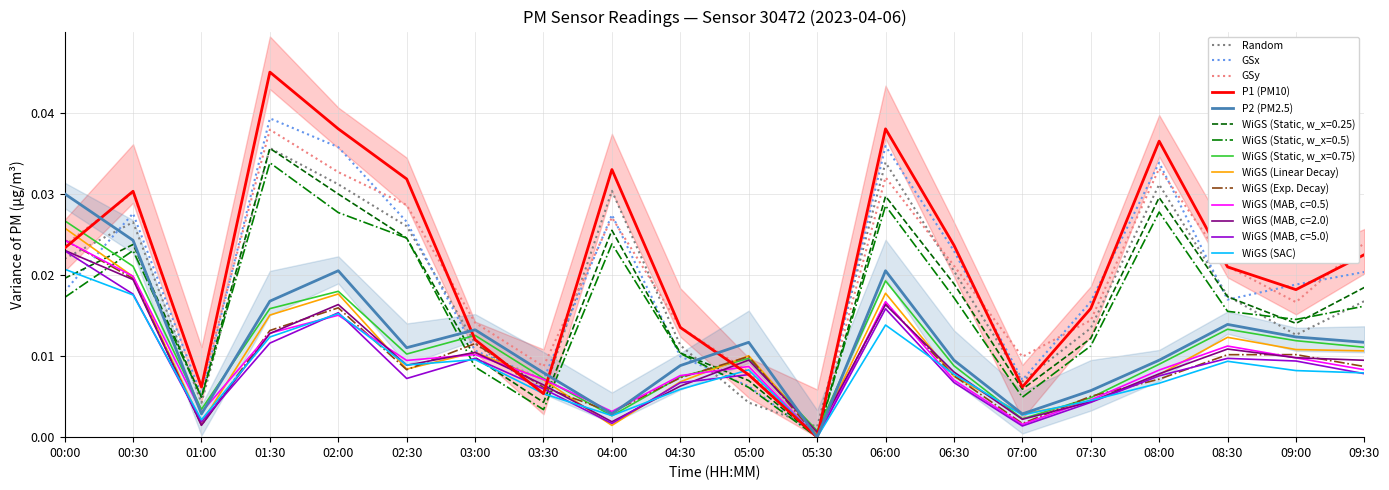

At which label does P1 reach its minimum?

05:30